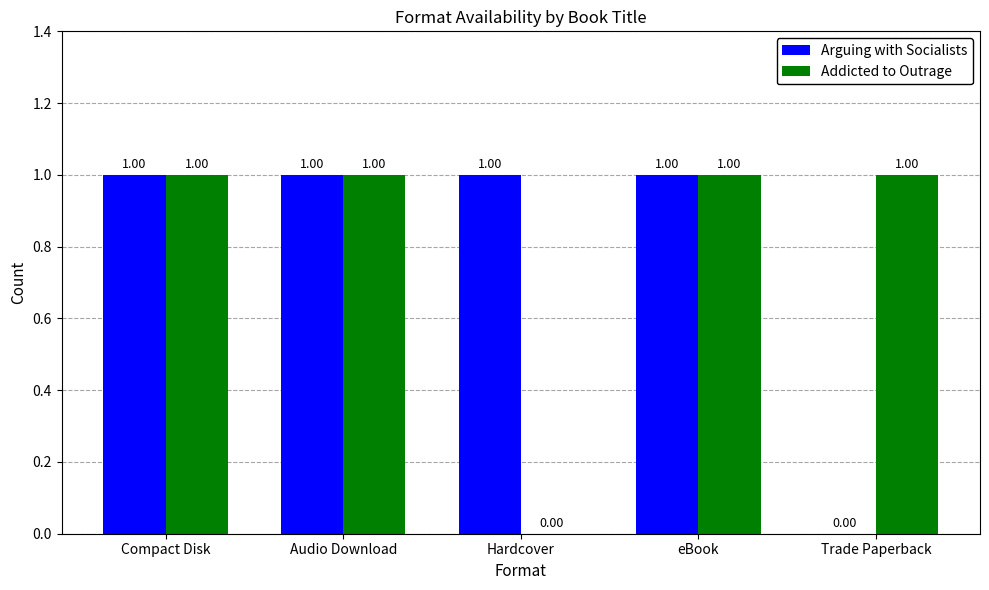

What is the sum of all Arguing with Socialists values?

4